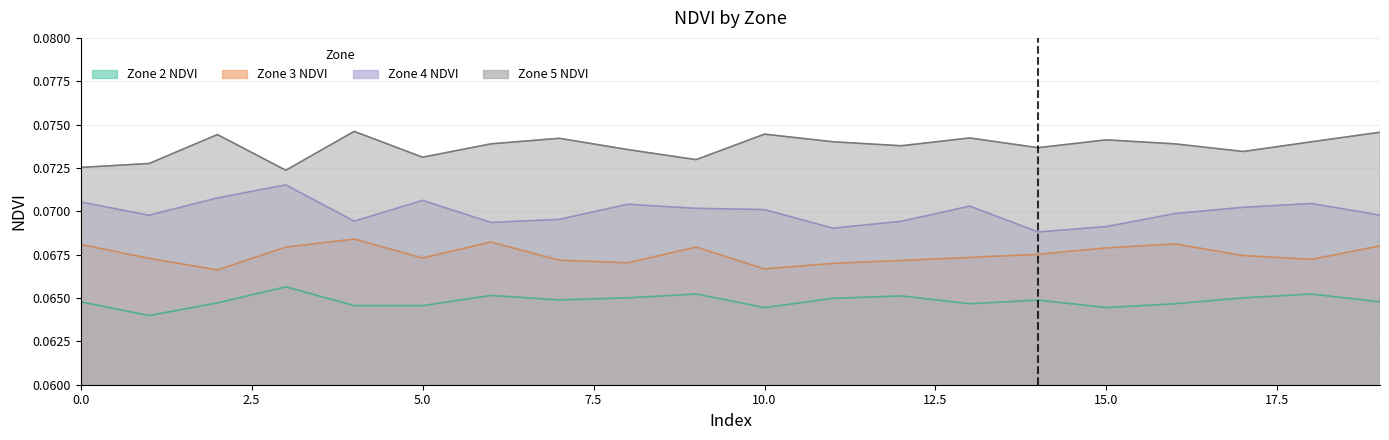

List the labels in order of Zone 5 NDVI value, largest first.

4, 19, 10, 2, 13, 7, 15, 11, 18, 6, 16, 12, 14, 8, 17, 5, 9, 1, 0, 3